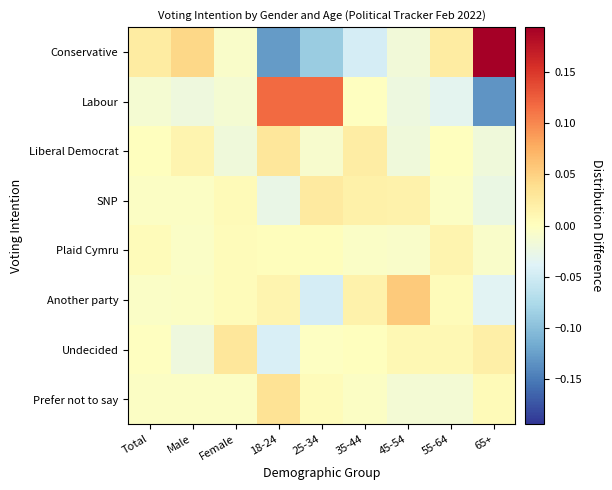

How many data points does each series have?

9